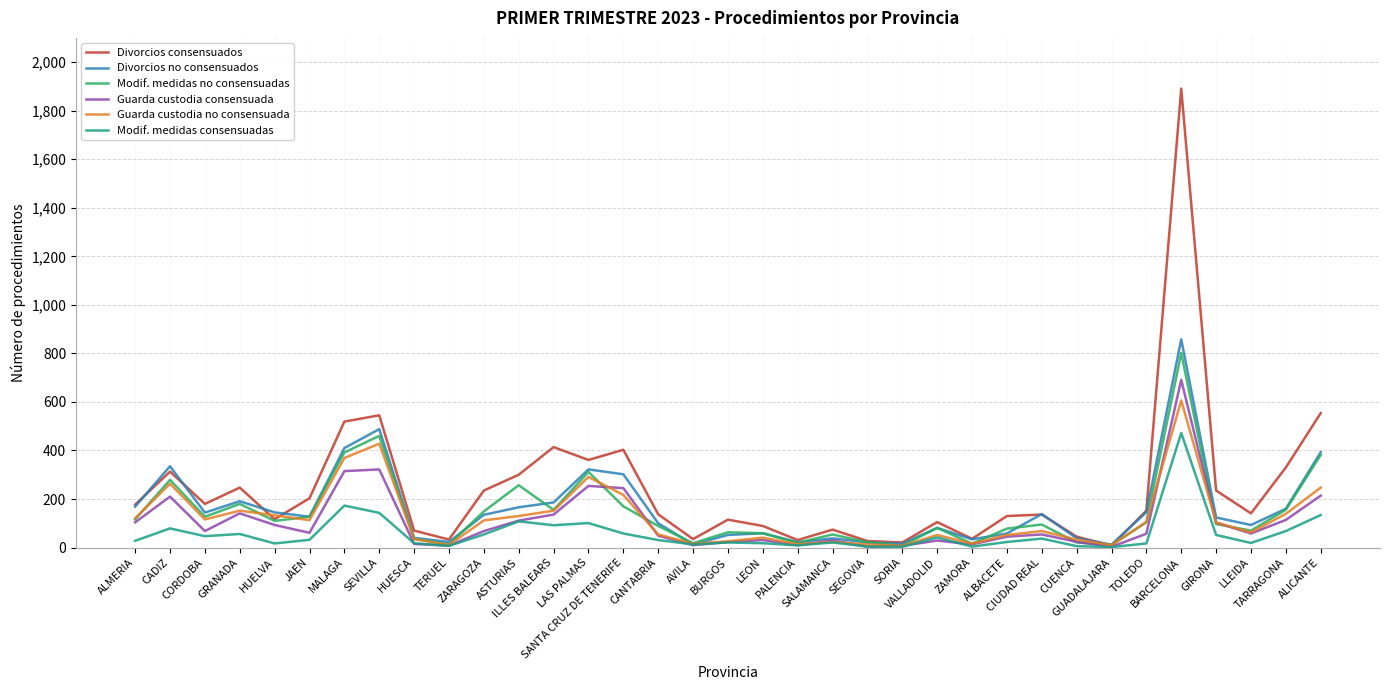

The Divorcios consensuados series shows 236 at MALAGA. True or false?

False